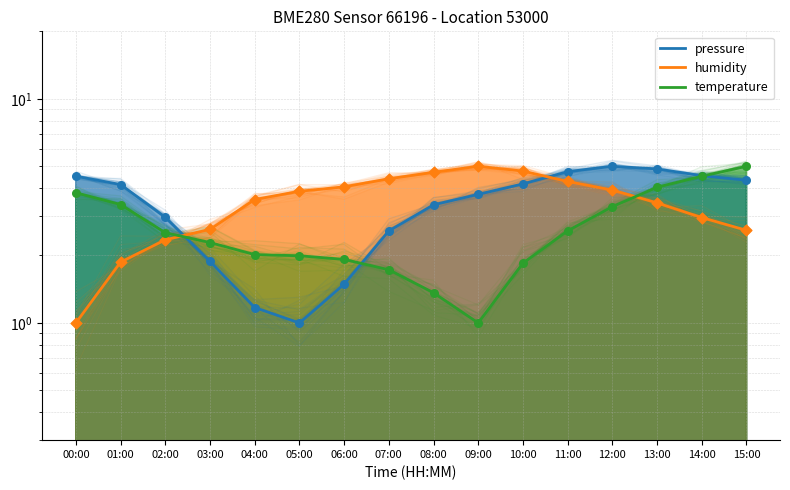

Which series has the largest total across all categories?

humidity